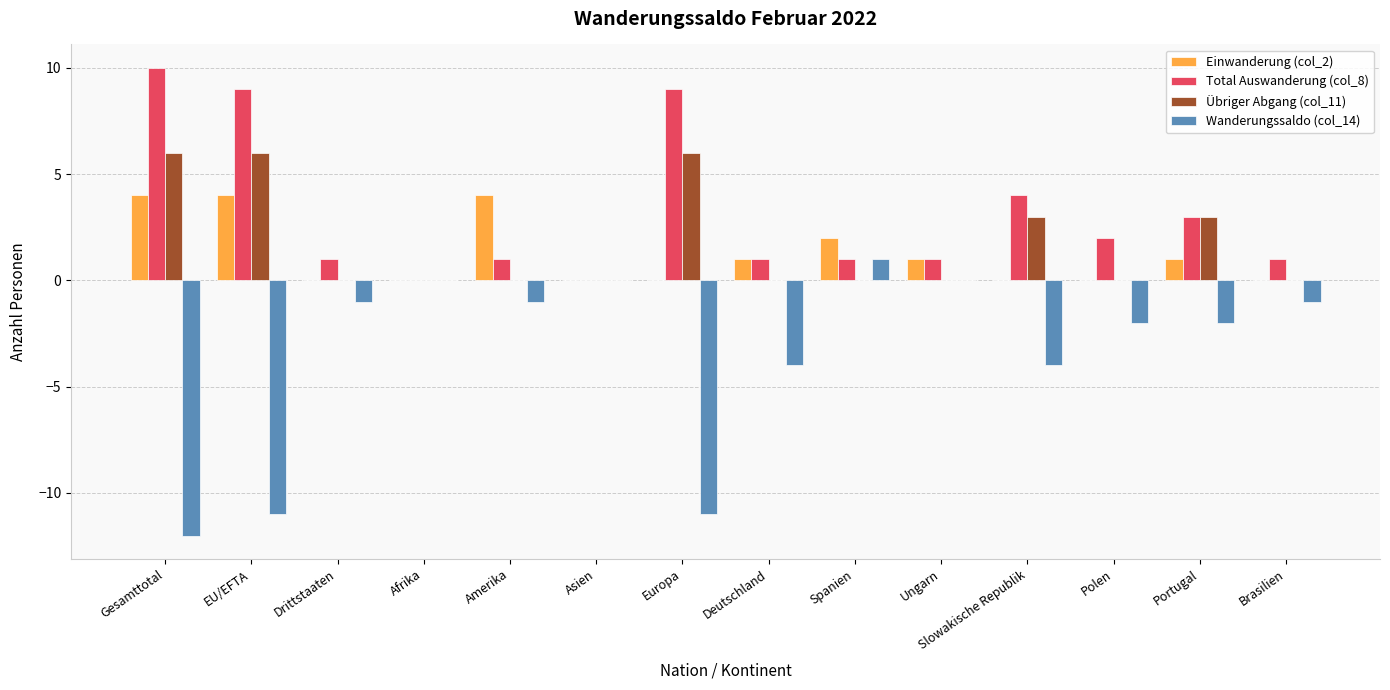

Which category has the highest value across all series?

Gesamttotal